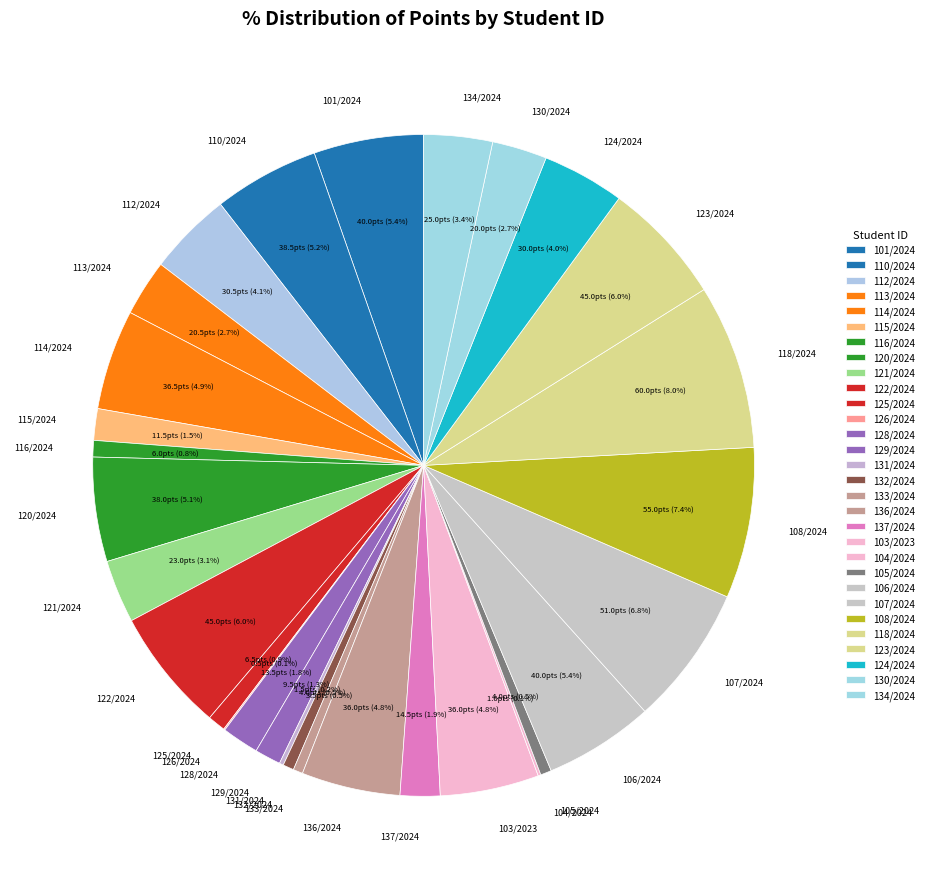

Which slice is the largest?

118/2024